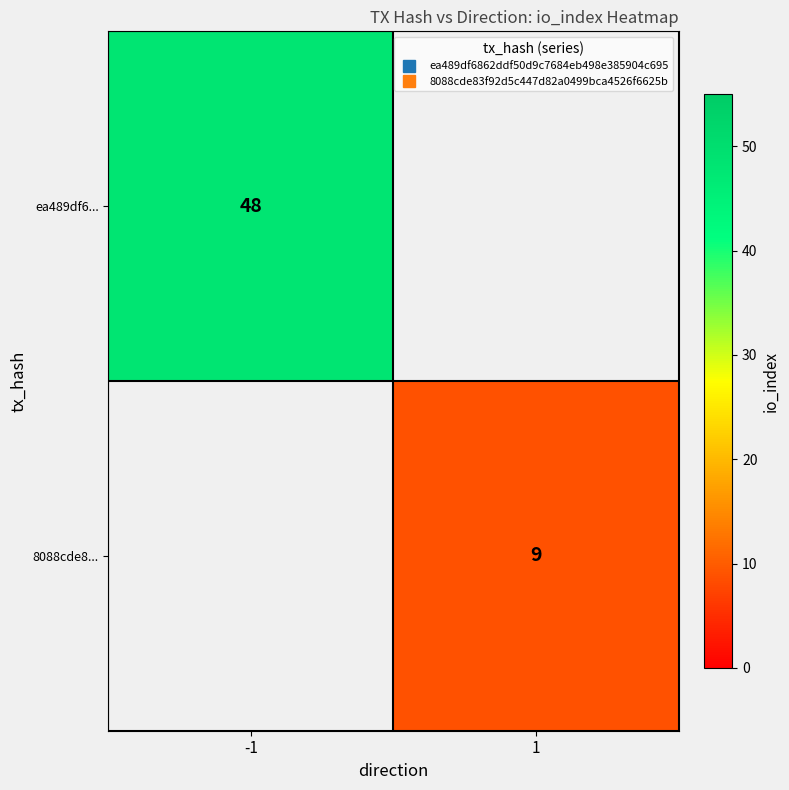

At which label is ea489df6... closest to 48?

-1